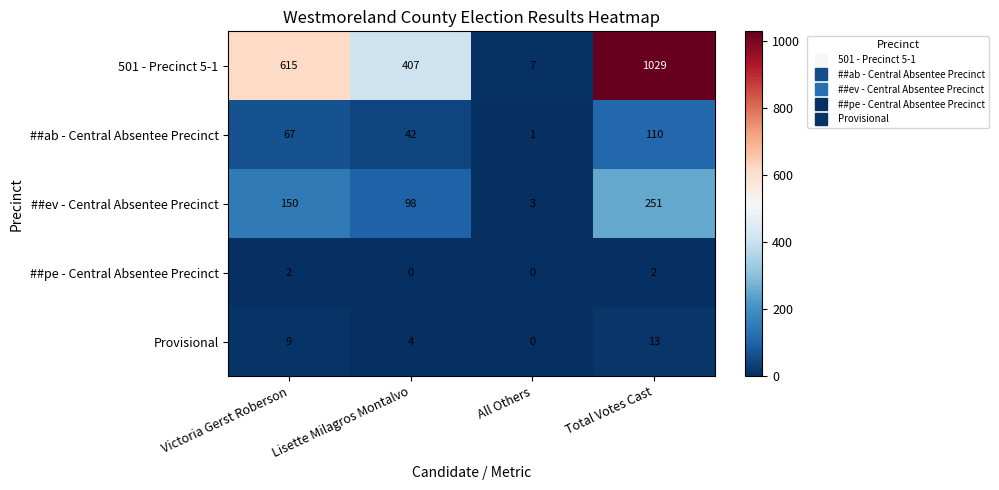

Count the ##pe - Central Absentee Precinct values in the range 0 to 2.

4